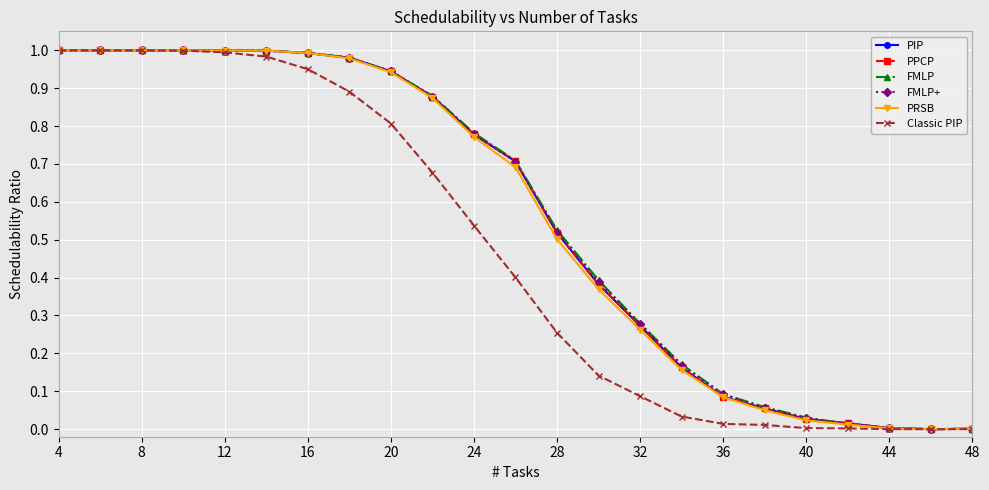

Does the chart have visible grid lines?

Yes